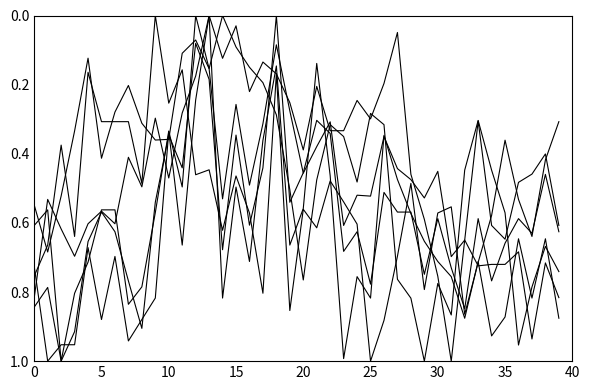

Is this an area chart (filled region under the line)?

No